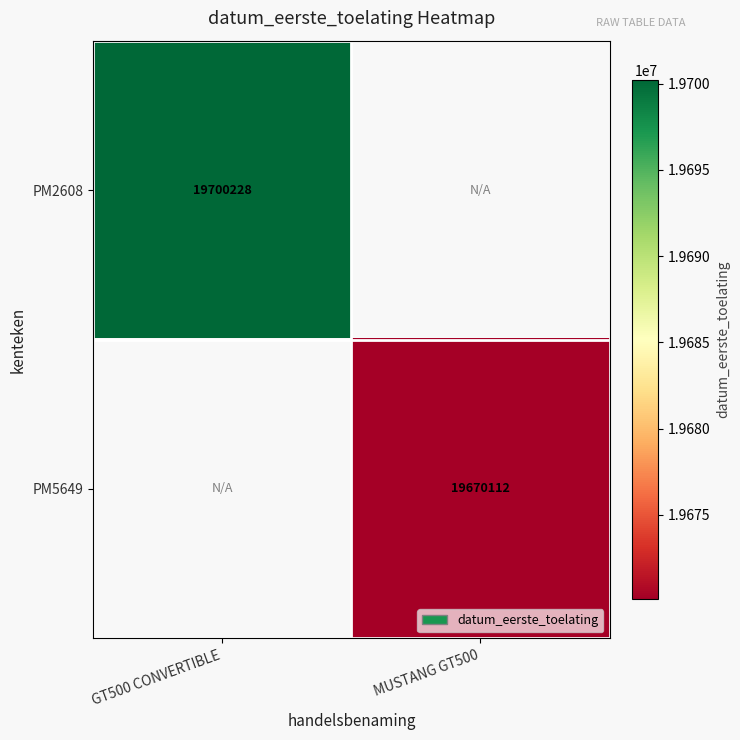

The PM5649 series shows 12395928 at MUSTANG GT500. True or false?

False